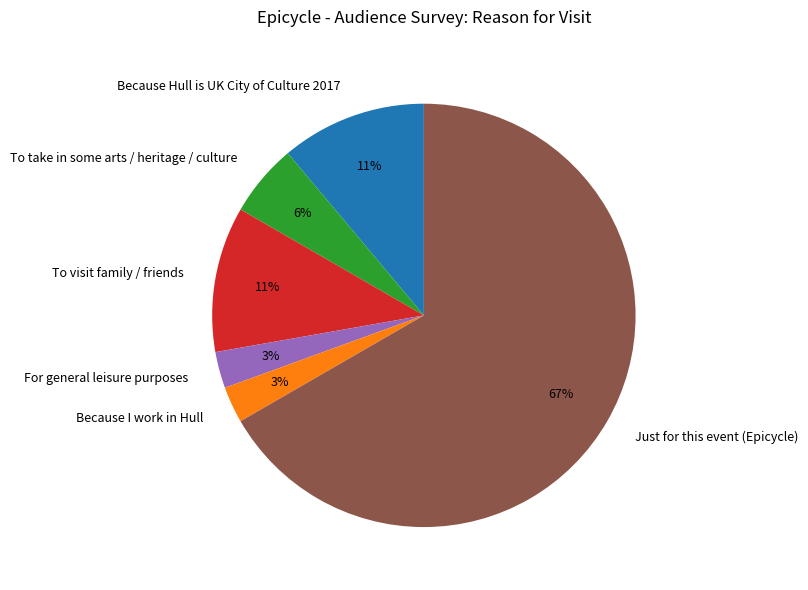

How many segments does this pie chart have?

6